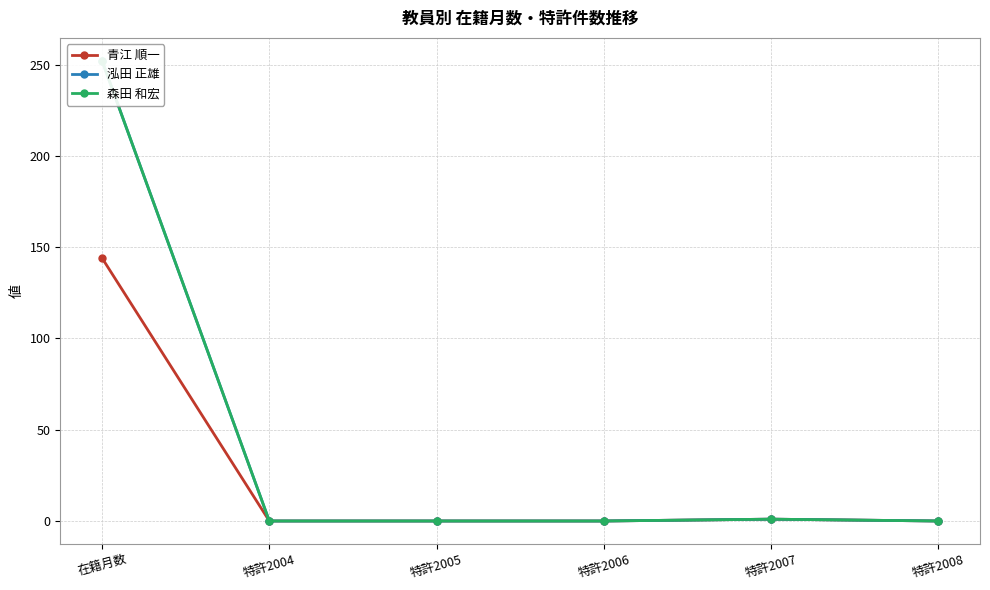

True or false: 泓田 正雄 and 森田 和宏 intersect in this chart.

False